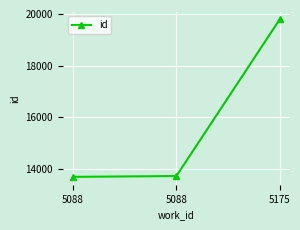

Does the chart have visible grid lines?

Yes